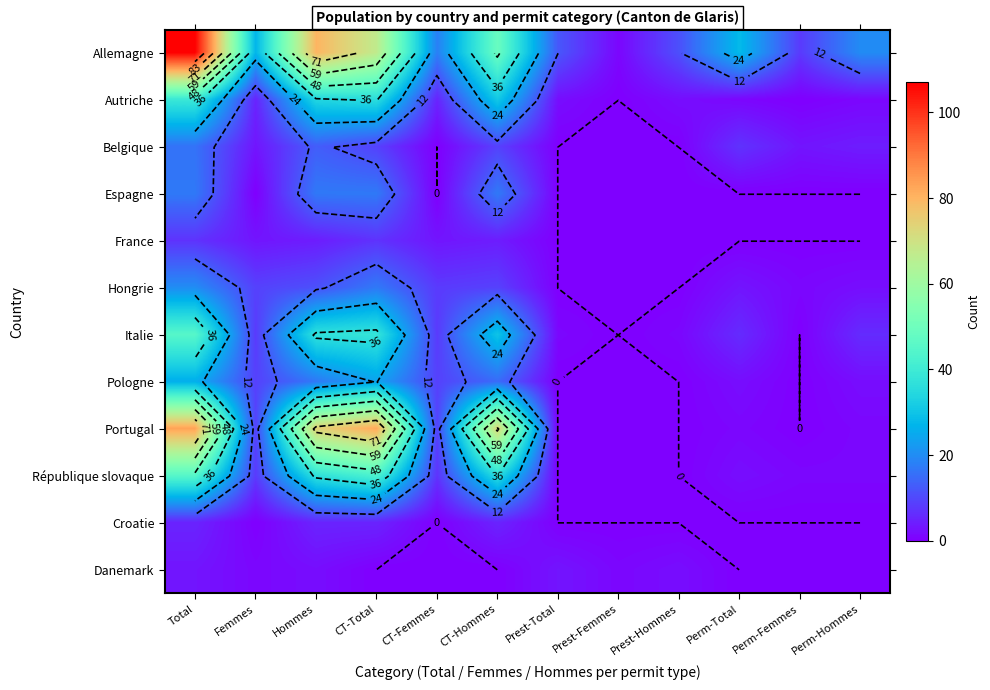

What value does the Portugal series have at Total, to the nearest 10?

80